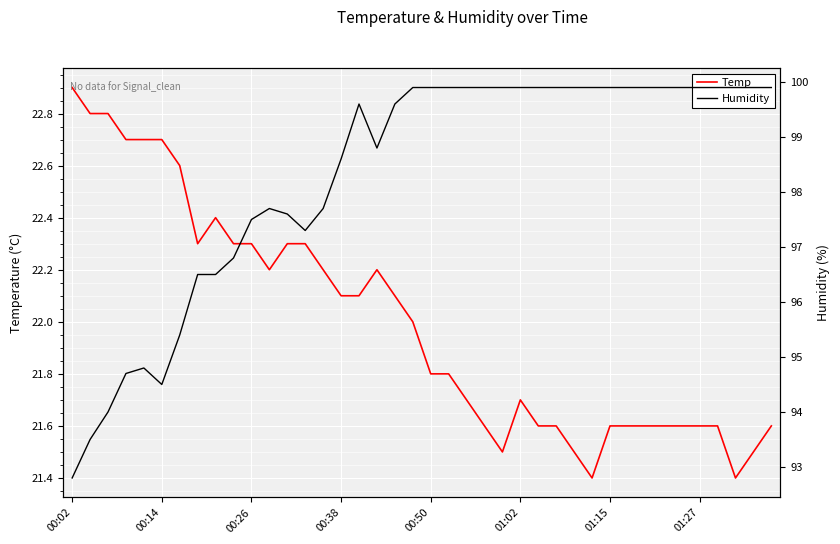

What is the label of the 21st point from the right?

19